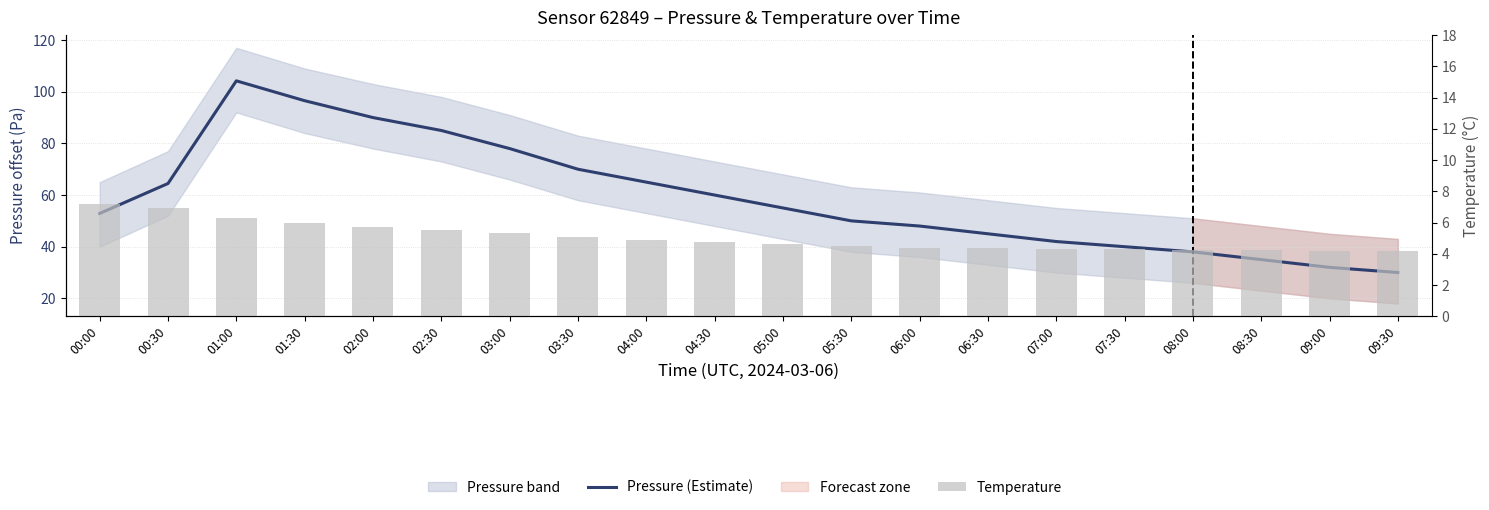

What is the sum of the Pressure (Estimate) values at 00:00 and 04:30?

112.9